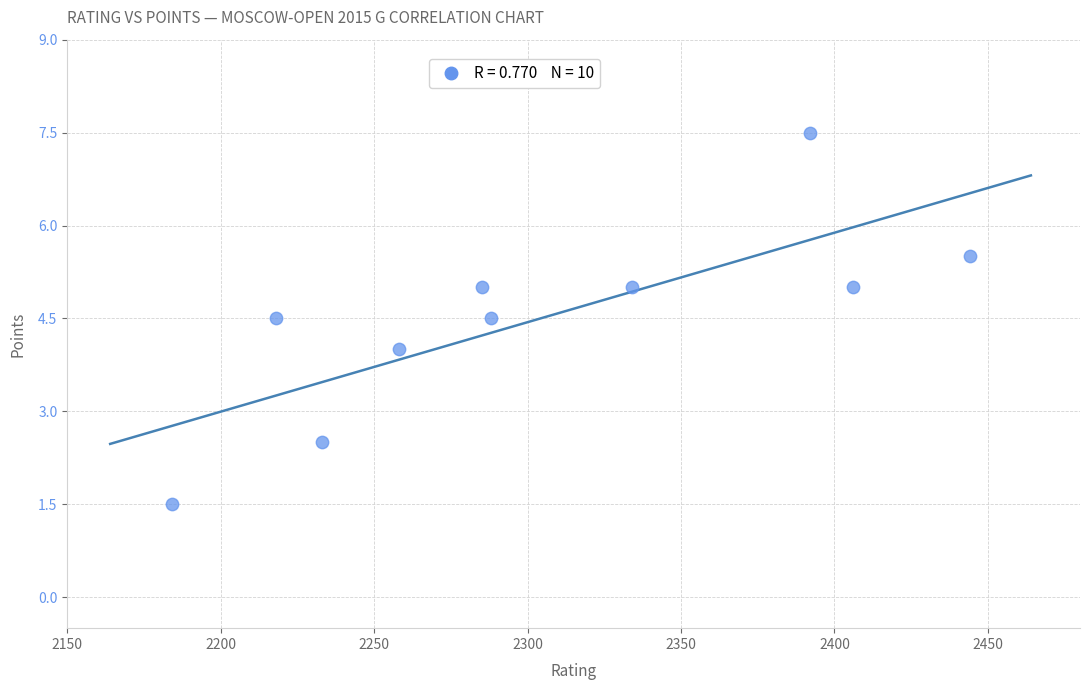

What is the average Y value?

4.5